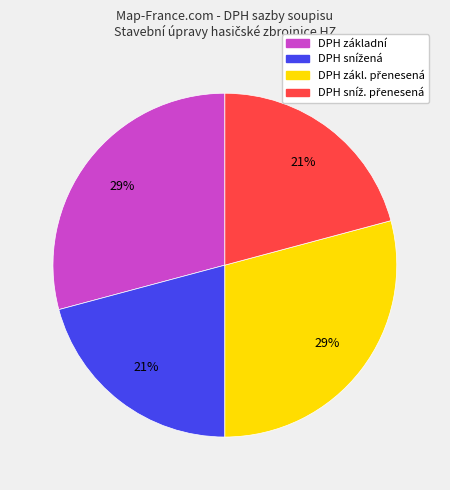

Is there any slice that represents more than half of the pie?

No